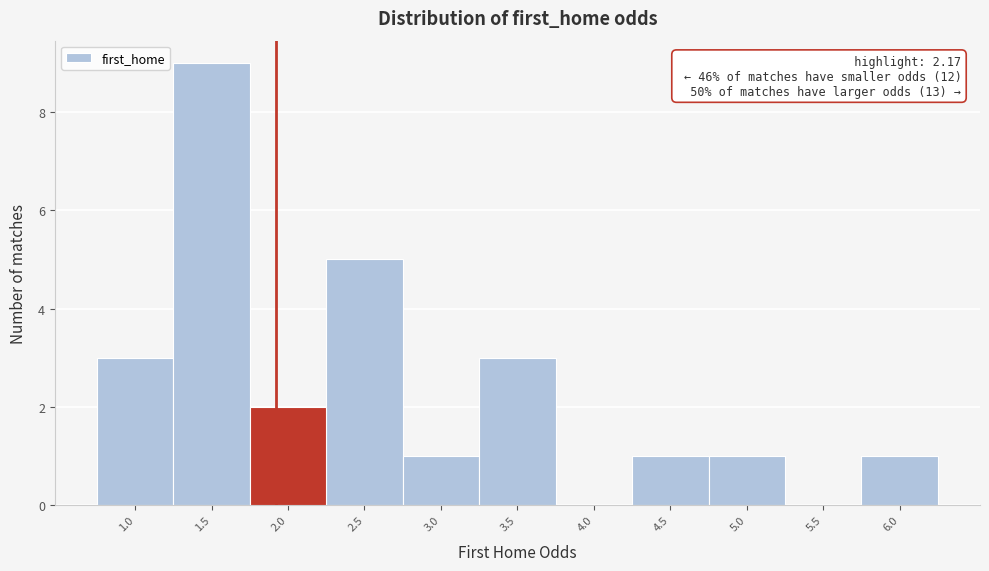

Reading left to right, transcribe all the data shown in this chart.

1.0=3	1.5=9	2.0=2	2.5=5	3.0=1	3.5=3	4.0=0	4.5=1	5.0=1	5.5=0	6.0=1